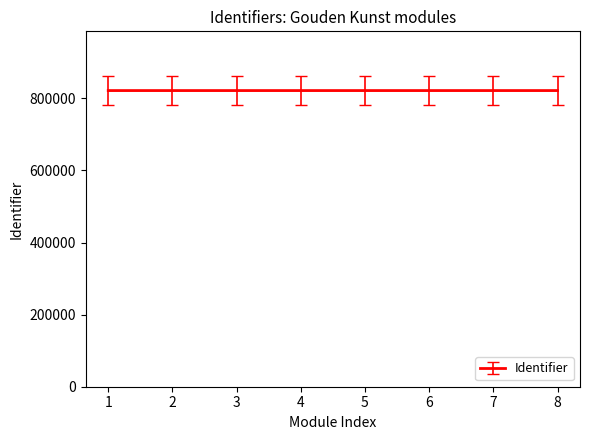

What is the maximum value shown in the chart?

821577